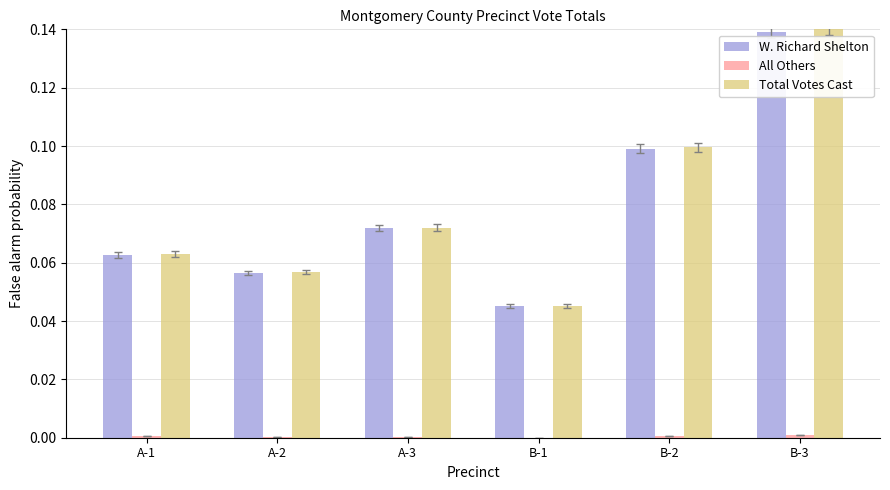

Which series changed the most between A-2 and B-3?

Total Votes Cast